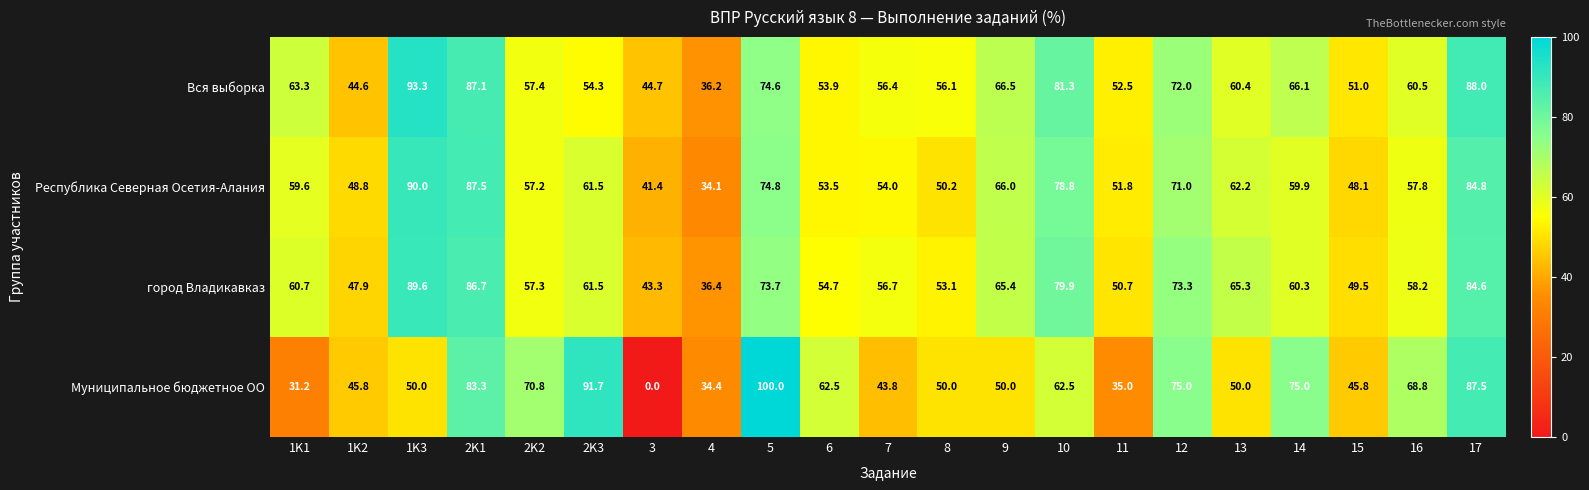

Which category has the lowest value across all series?

3